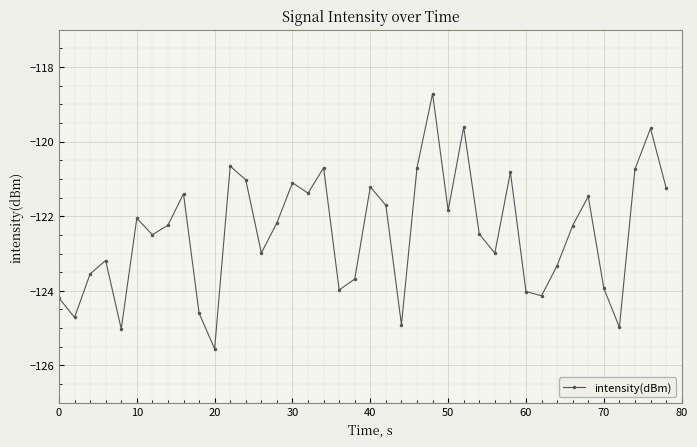

What is the greatest value displayed?

-118.7